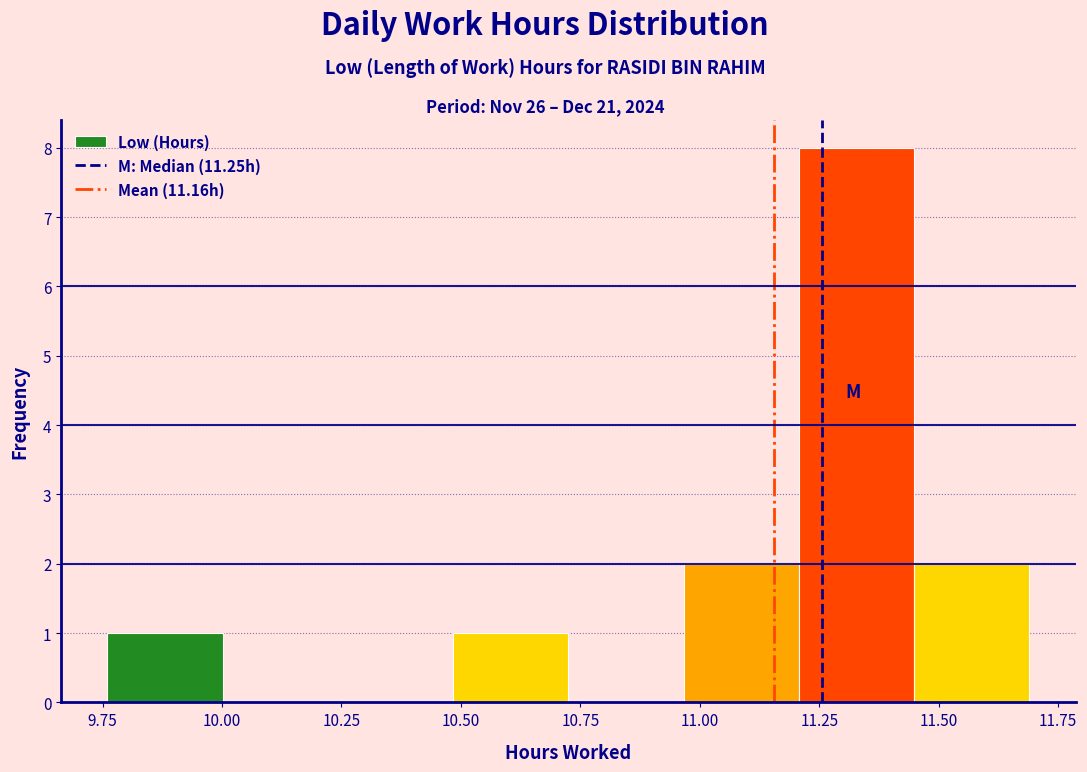

Which range on the x-axis has the tallest bar?

11.20 to 11.45